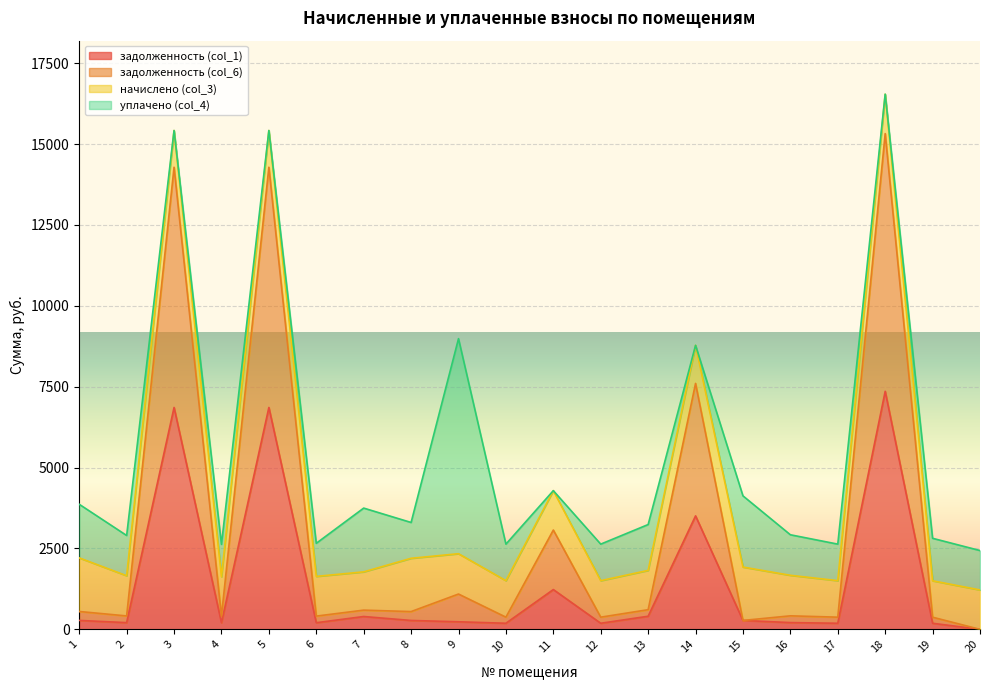

What are all the series names shown in the legend?

задолженность (col_1), задолженность (col_6), начислено (col_3), уплачено (col_4)